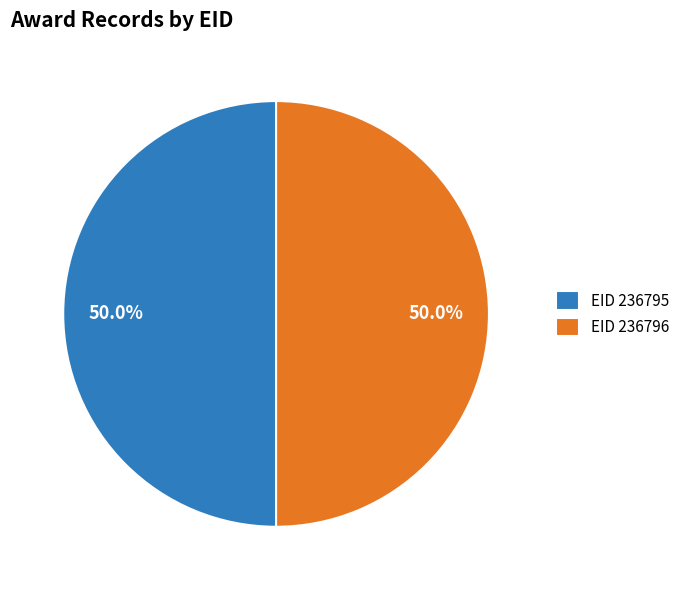

What portion of the pie excludes EID 236795?

50.0%